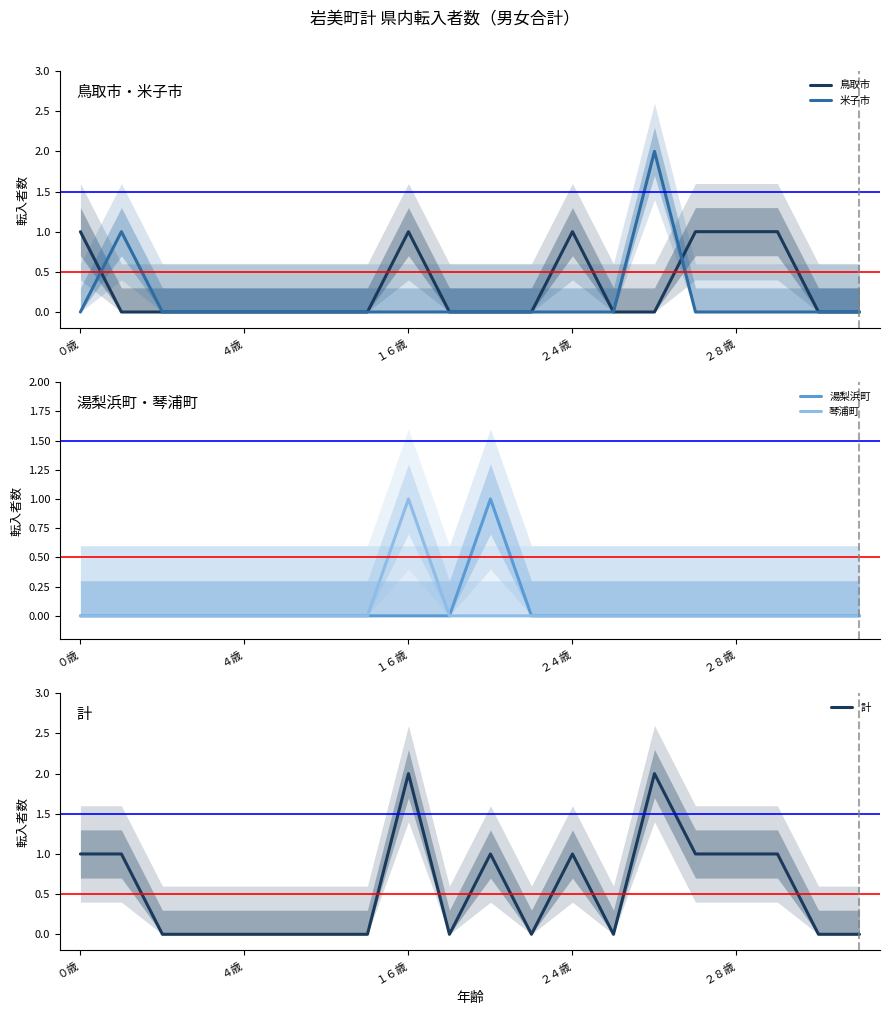

Where is 湯梨浜町 nearest to the value 0?

０歳